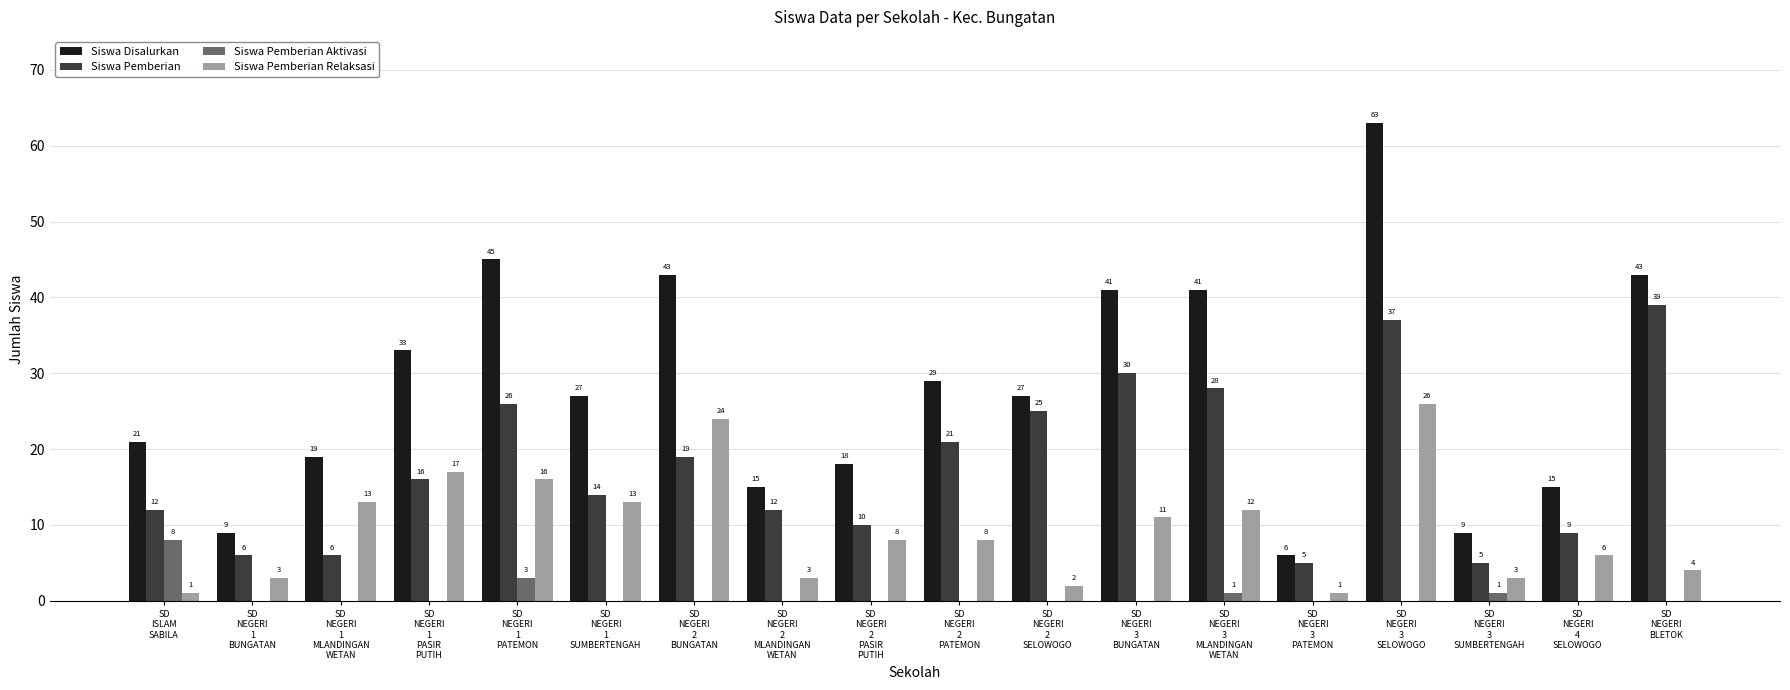

Which series has the largest total across all categories?

Siswa Disalurkan